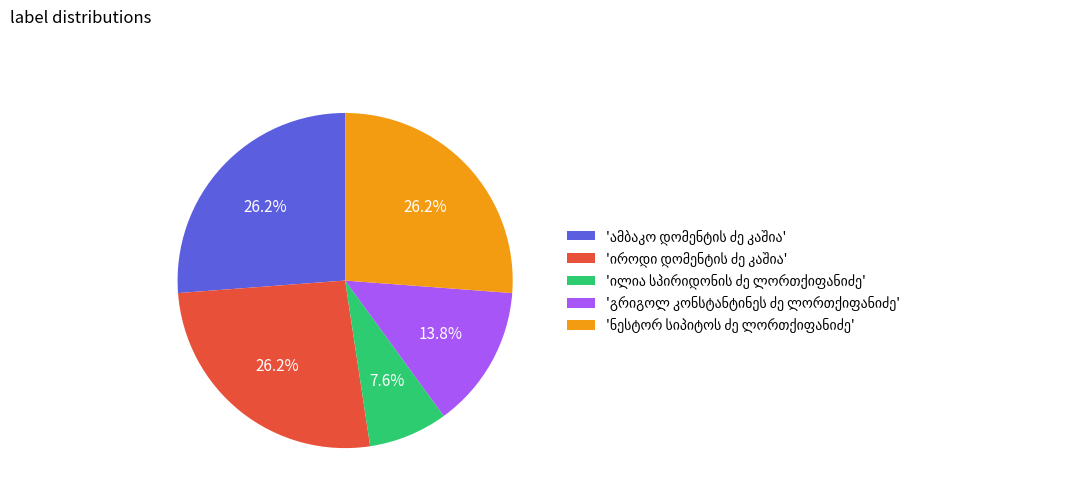

Is there a majority slice in this chart?

No